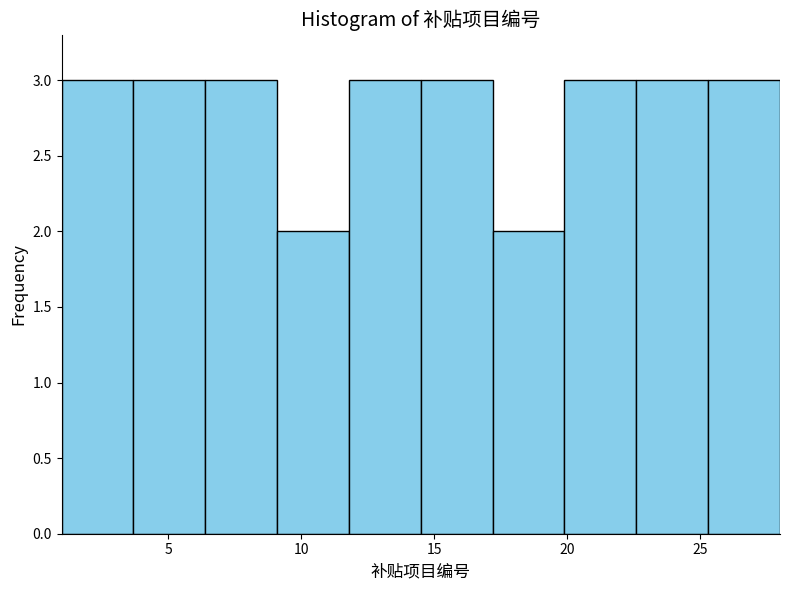

Reading left to right, transcribe this chart: for each bar, give the range it covers on the x-axis and its height. Neither the bar edges nor the heights are printed on the chart, so give them approximately, as read against the axes.

1.0 to 3.7: 3
3.7 to 6.4: 3
6.4 to 9.1: 3
9.1 to 11.8: 2
11.8 to 14.5: 3
14.5 to 17.2: 3
17.2 to 19.9: 2
19.9 to 22.6: 3
22.6 to 25.3: 3
25.3 to 28.0: 3